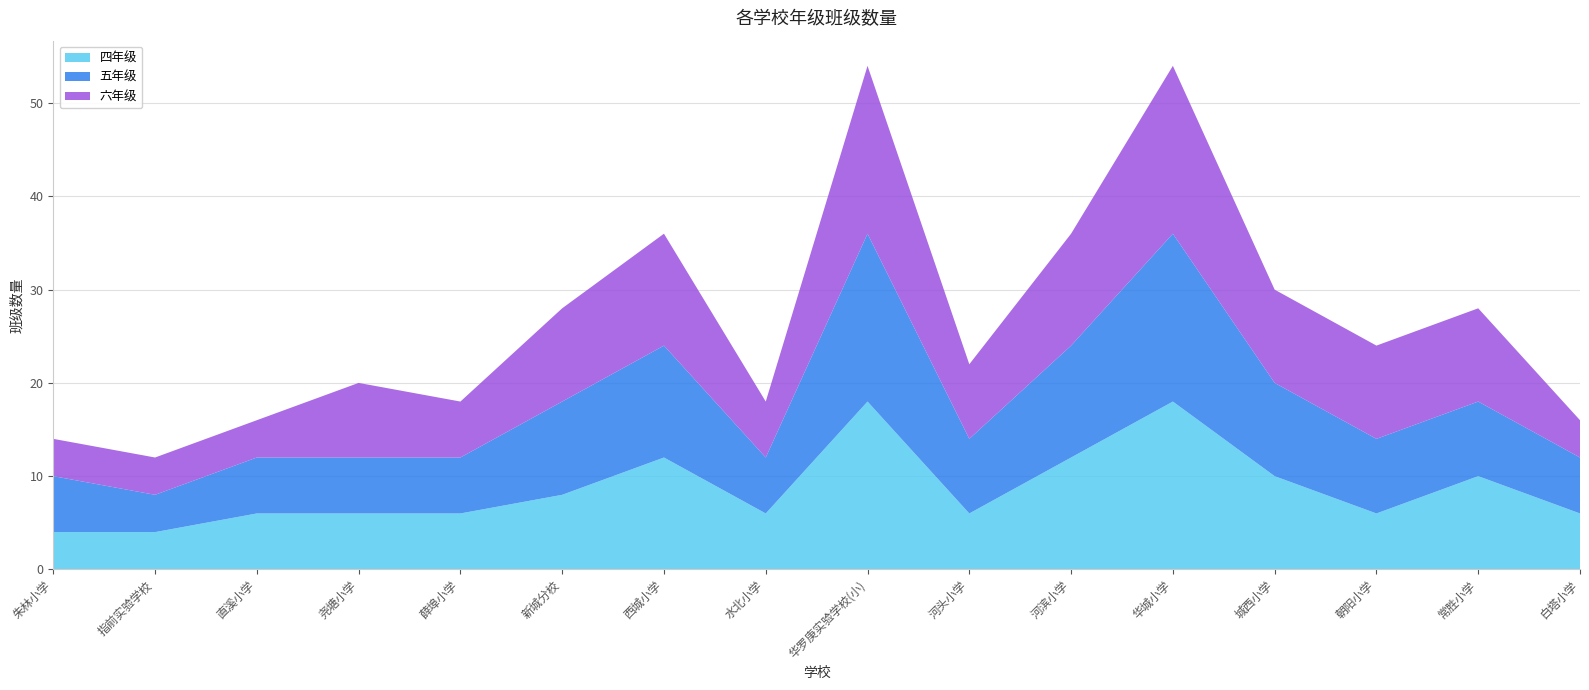

Reading left to right, extract all data points from this chart.

四年级: 朱林小学=4	指前实验学校=4	直溪小学=6	尧塘小学=6	薛埠小学=6	新城分校=8	西城小学=12	水北小学=6	华罗庚实验学校(小)=18	河头小学=6	河滨小学=12	华城小学=18	城西小学=10	朝阳小学=6	常胜小学=10	白塔小学=6
五年级: 朱林小学=6	指前实验学校=4	直溪小学=6	尧塘小学=6	薛埠小学=6	新城分校=10	西城小学=12	水北小学=6	华罗庚实验学校(小)=18	河头小学=8	河滨小学=12	华城小学=18	城西小学=10	朝阳小学=8	常胜小学=8	白塔小学=6
六年级: 朱林小学=4	指前实验学校=4	直溪小学=4	尧塘小学=8	薛埠小学=6	新城分校=10	西城小学=12	水北小学=6	华罗庚实验学校(小)=18	河头小学=8	河滨小学=12	华城小学=18	城西小学=10	朝阳小学=10	常胜小学=10	白塔小学=4